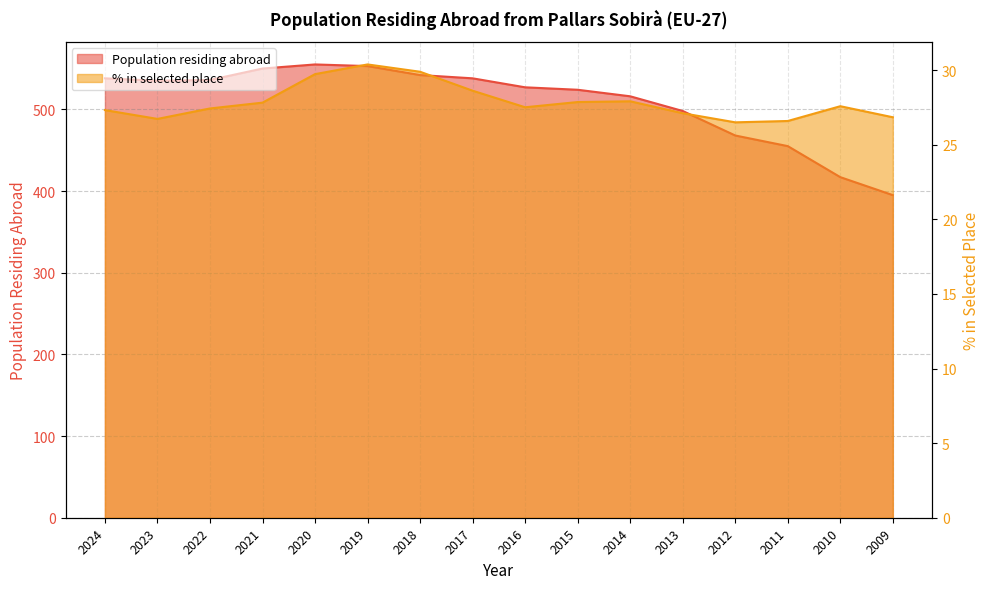

What is the value of the Population in selected place (%) point at the 15th from the left?

27.6